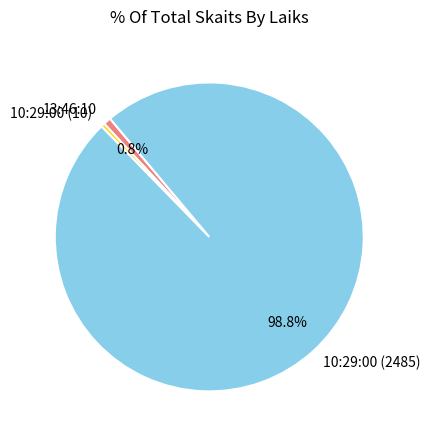

Combined, what portion of the pie is 13:46:10 and 10:29:00 (2485)?

99.6%